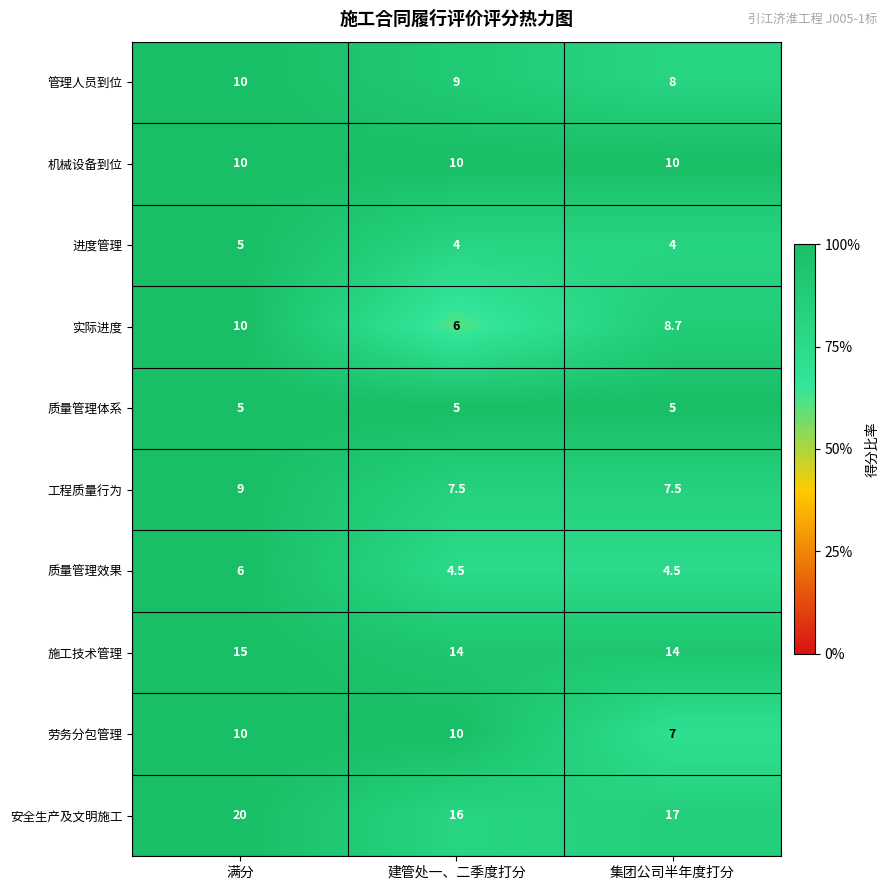

The value of 劳务分包管理 at 满分 is 17.1. True or false?

False